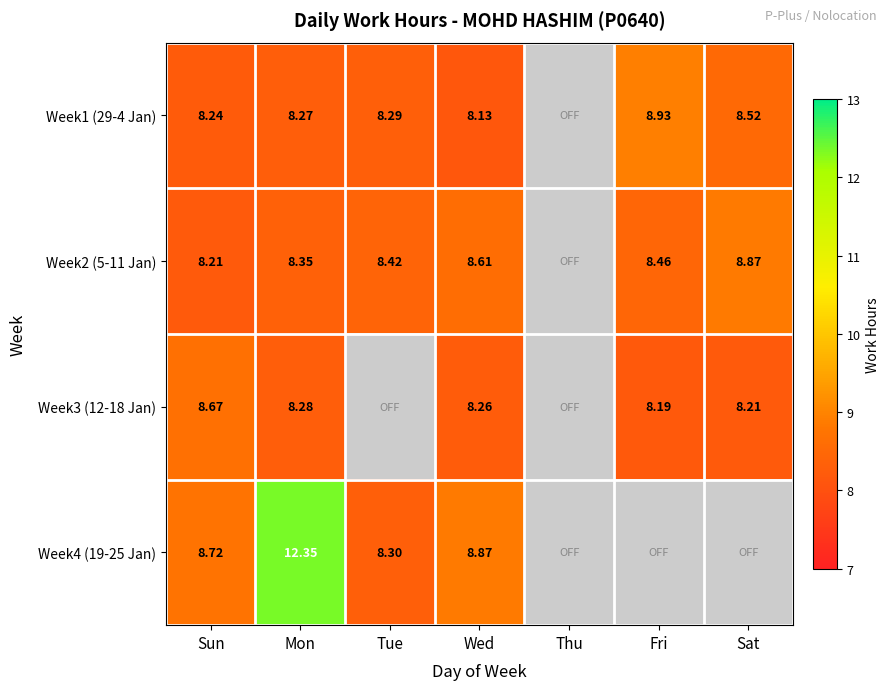

Is the value of Week2 (5-11 Jan) at Wed greater than the value of Week3 (12-18 Jan) at Wed?

Yes